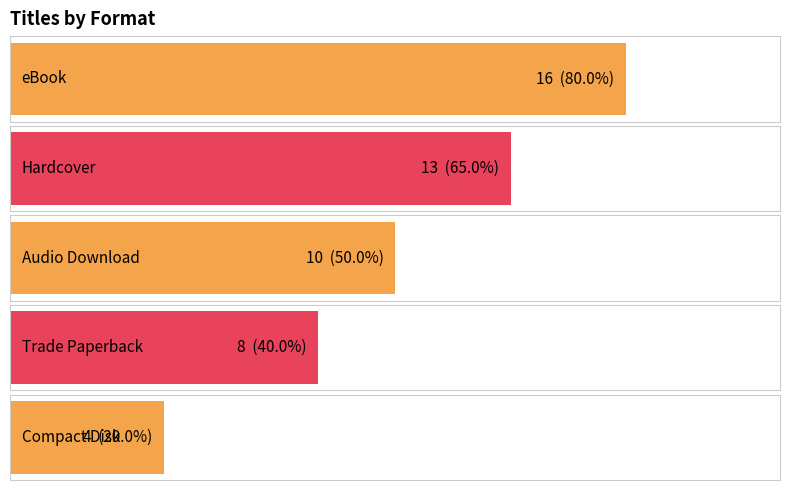

What is the label of the 1st bar from the right?

Compact Disk